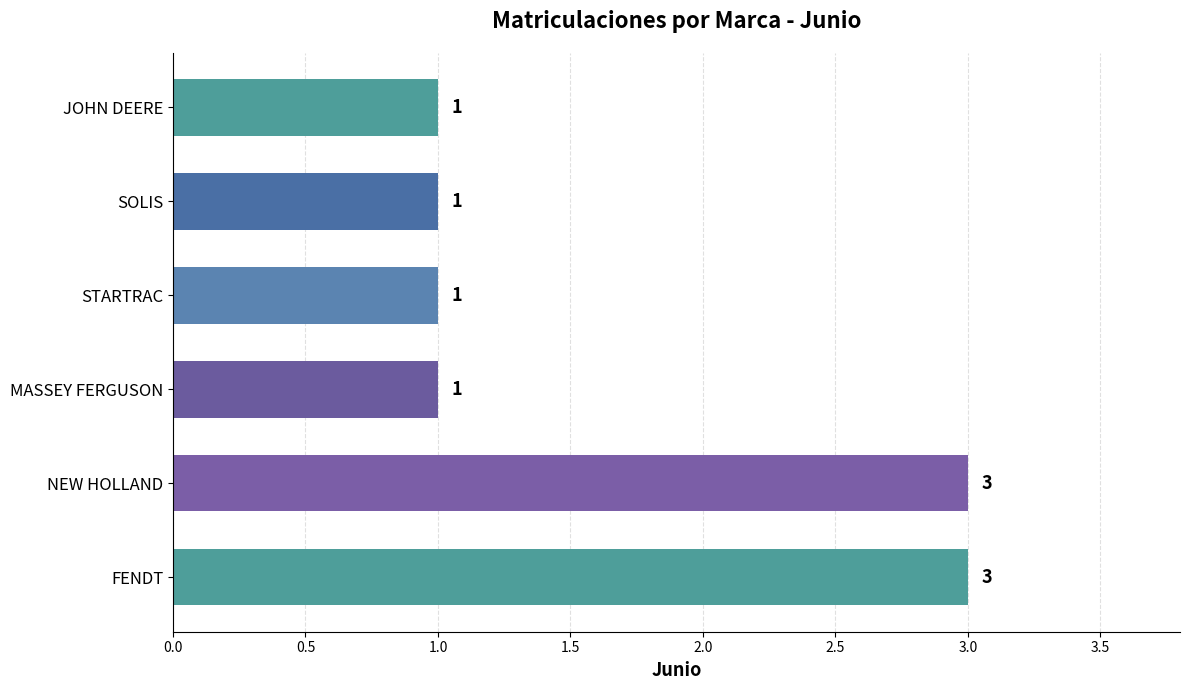

What is the sum of all values?

10